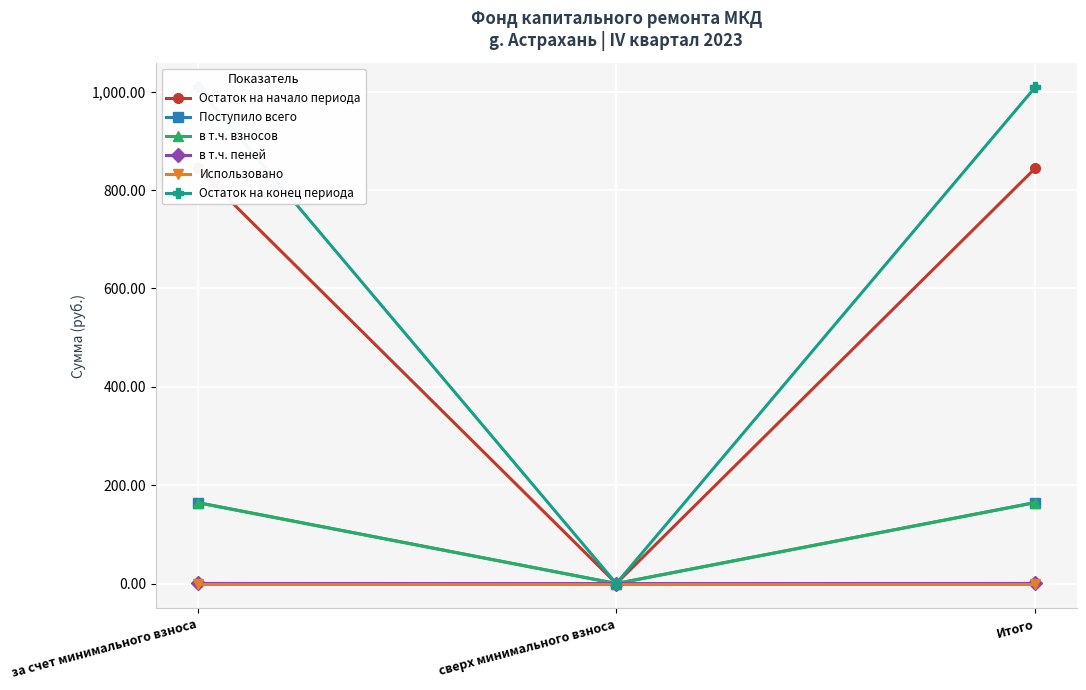

Is the value of в т.ч. взносов at за счет минимального взноса greater than the value of Использовано at сверх минимального взноса?

Yes